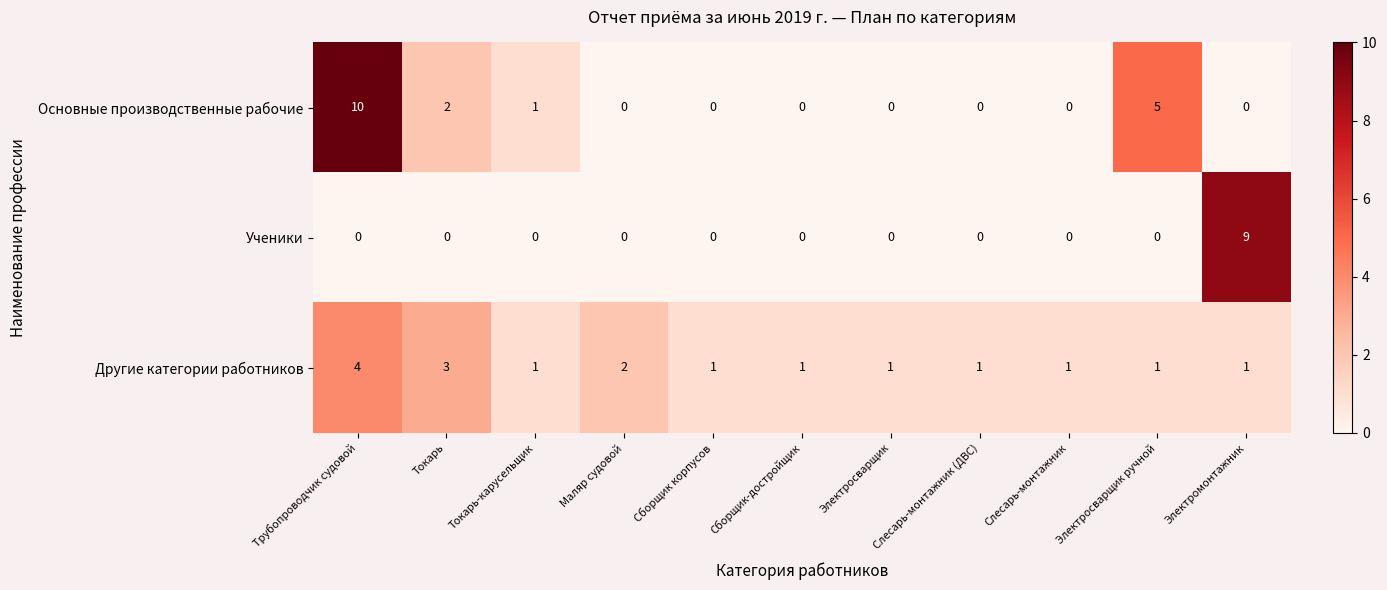

Is it true that Ученики equals 0 at Электросварщик ручной?

True